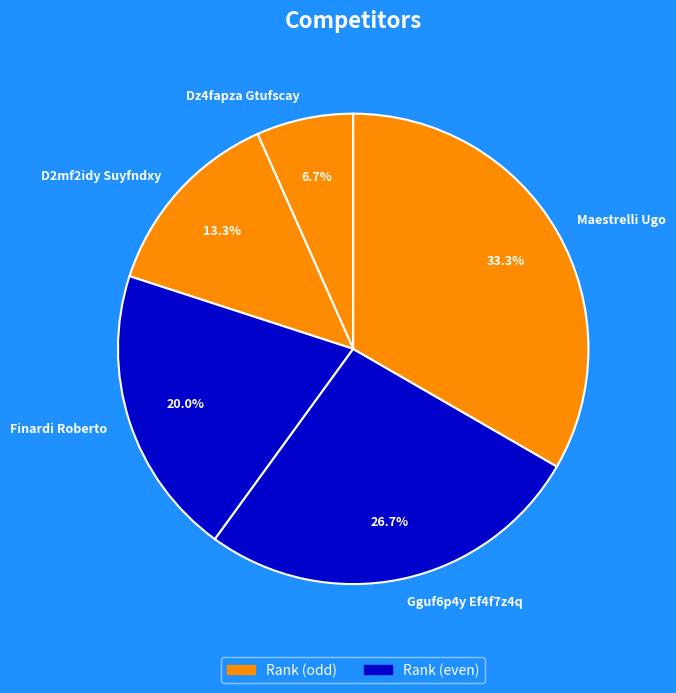

Approximately how many times larger is the value at Gguf6p4y Ef4f7z4q compared to Maestrelli Ugo?

0.8